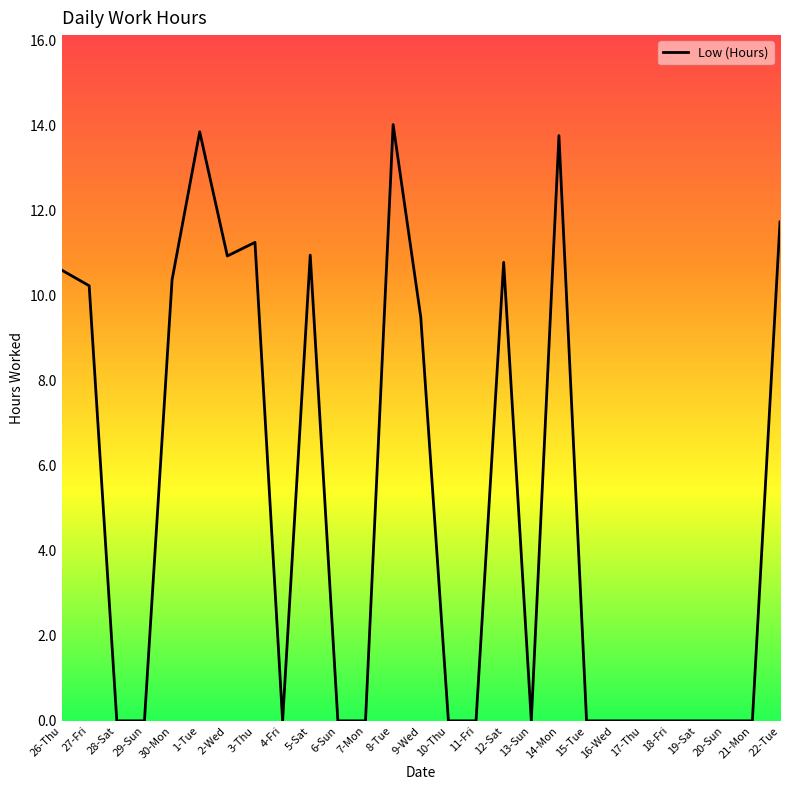

Where is the data nearest to the value 7?

9-Wed